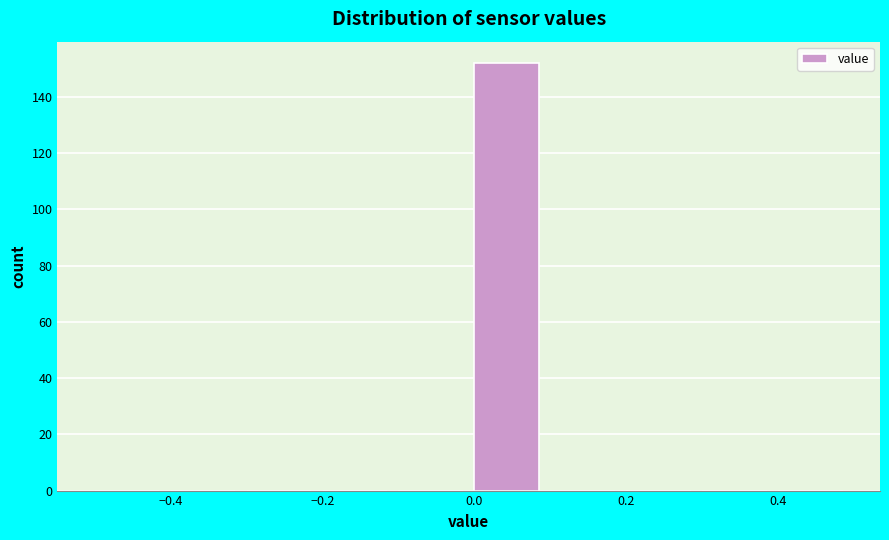

Which range on the x-axis has the tallest bar?

0.0 to 0.1